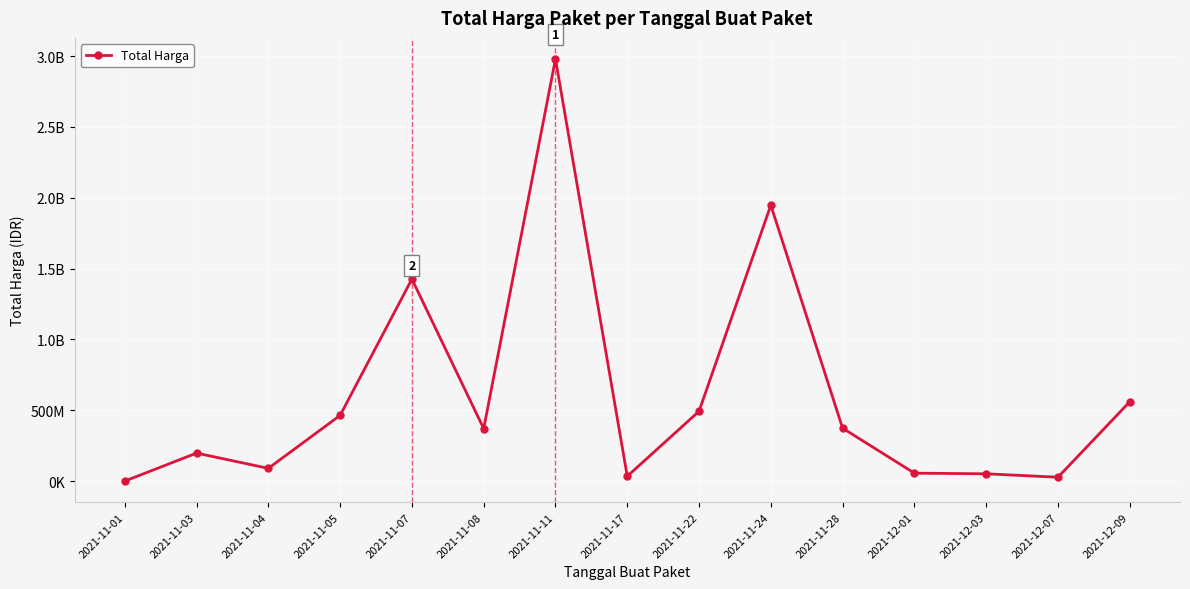

What is the difference between the values at 2021-11-17 and 2021-11-28?

339112000